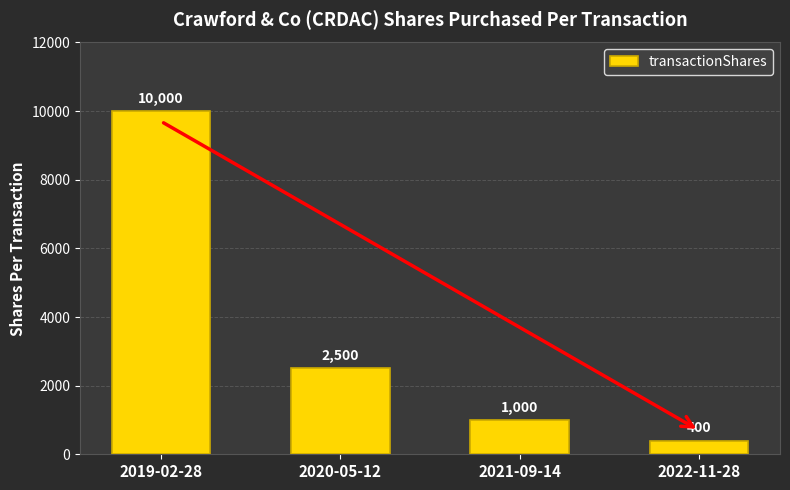

What is the greatest value displayed?

10000